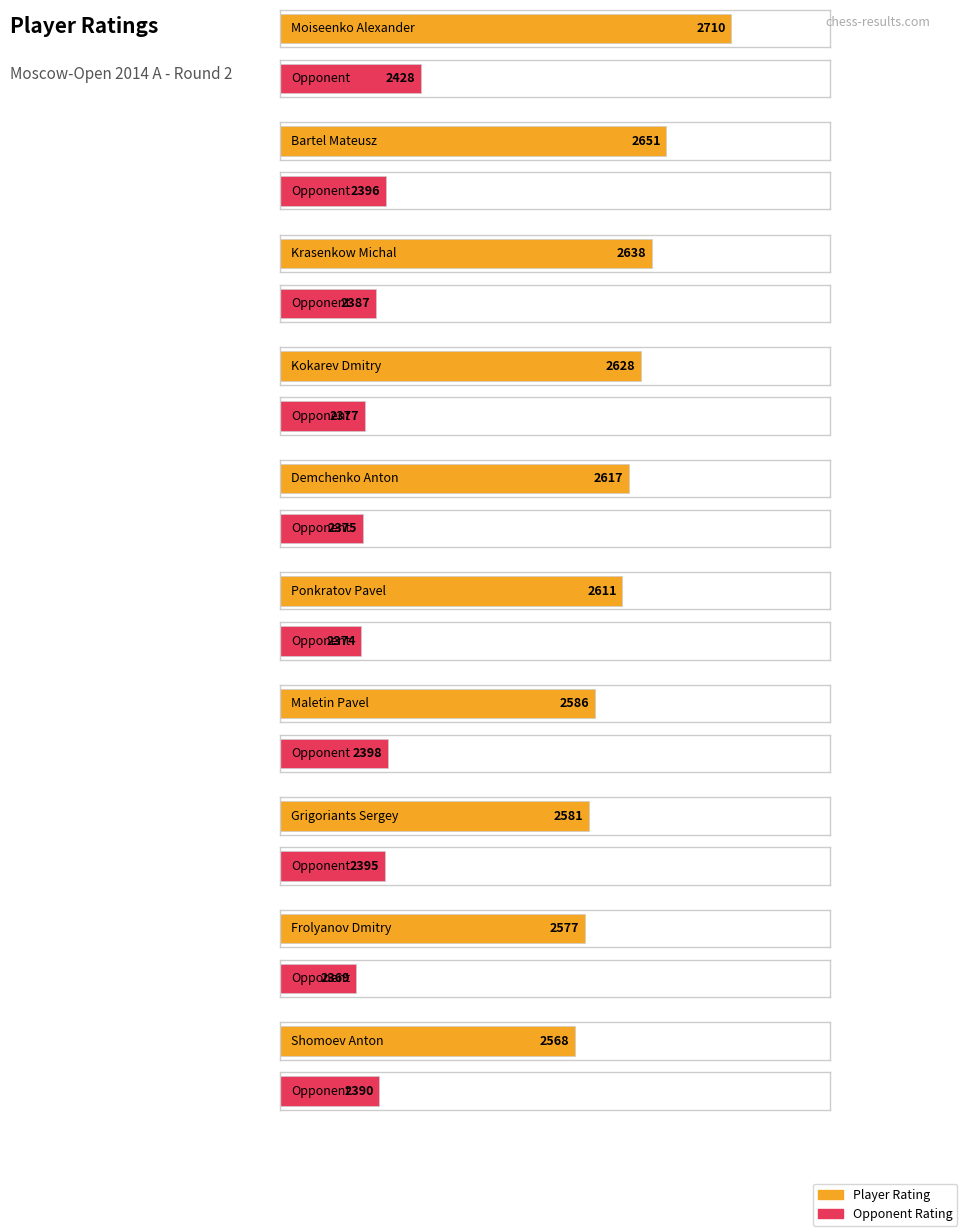

What is the label of the 8th bar from the left?

Grigoriants Sergey